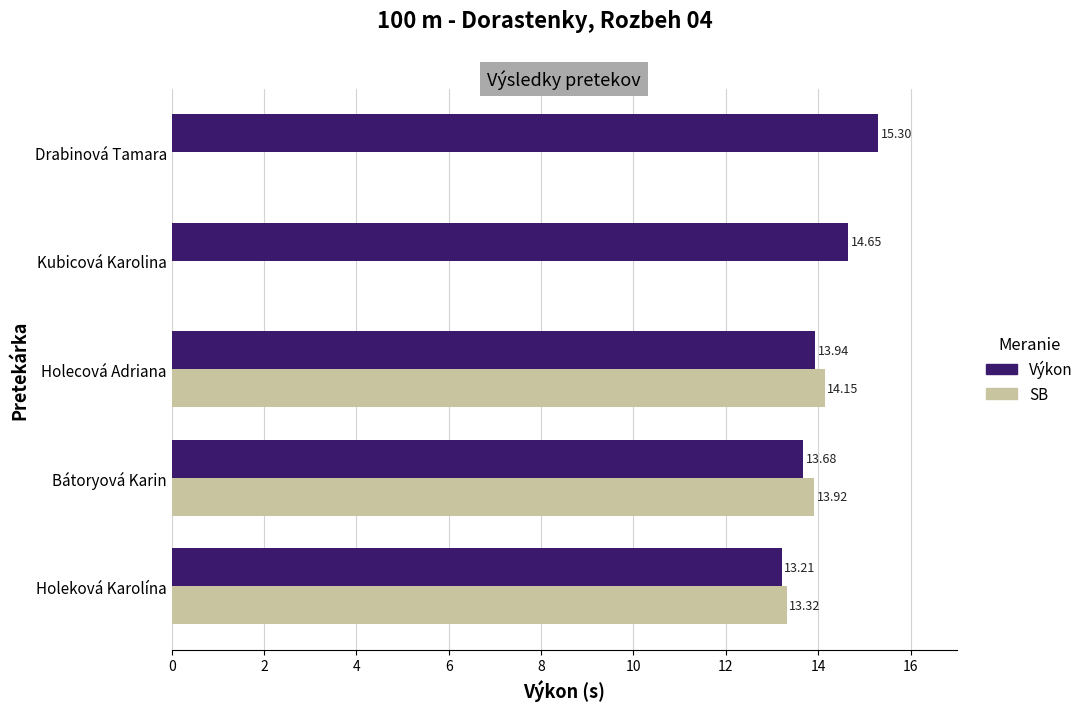

Between Holeková Karolína and Holecová Adriana, which series saw the biggest shift?

SB